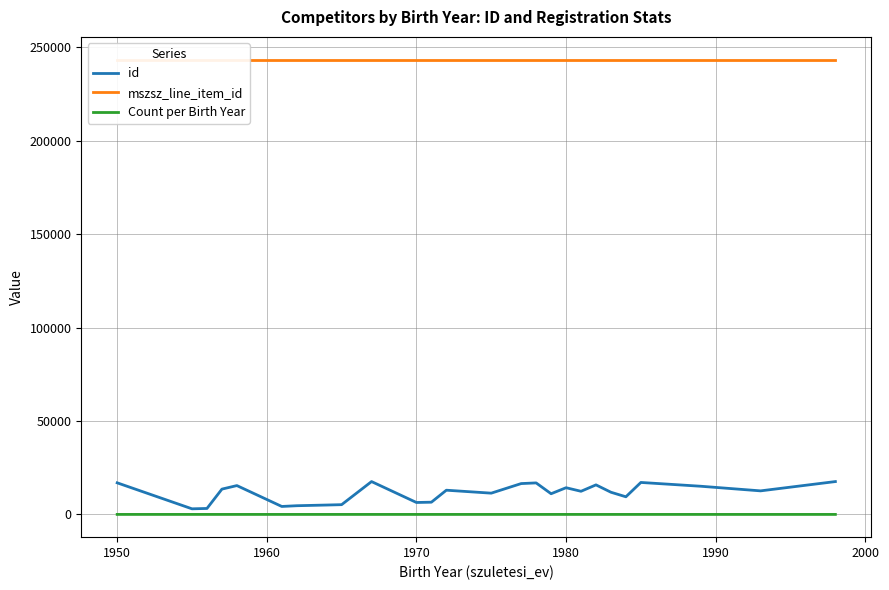

What is the maximum value for mszsz_line_item_id?

243367.0